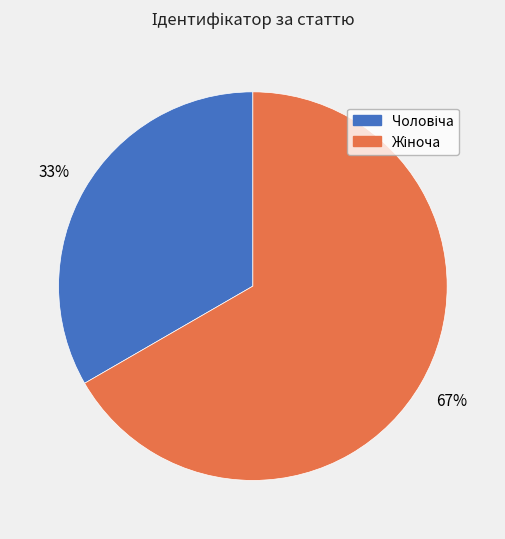

To the nearest percent, what is the average slice percentage?

50%